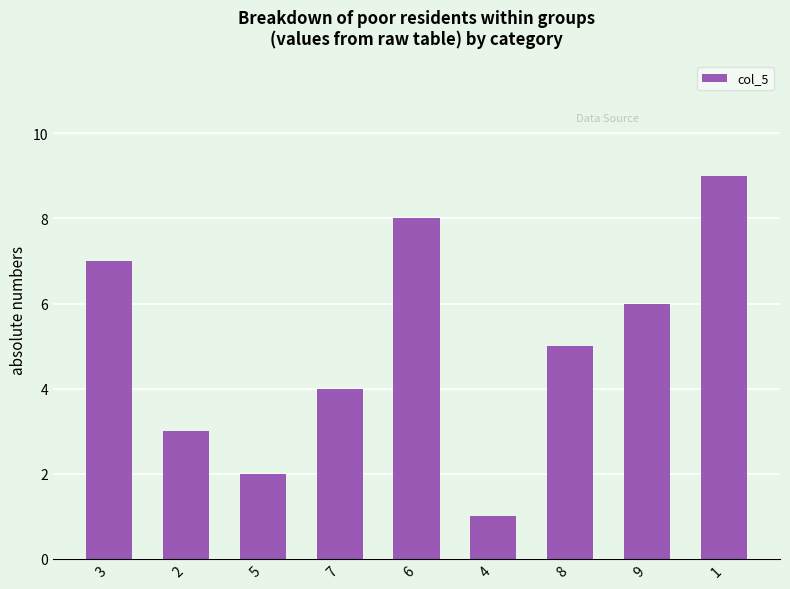

Approximately how many times larger is the value at 3 compared to 9?

1.2